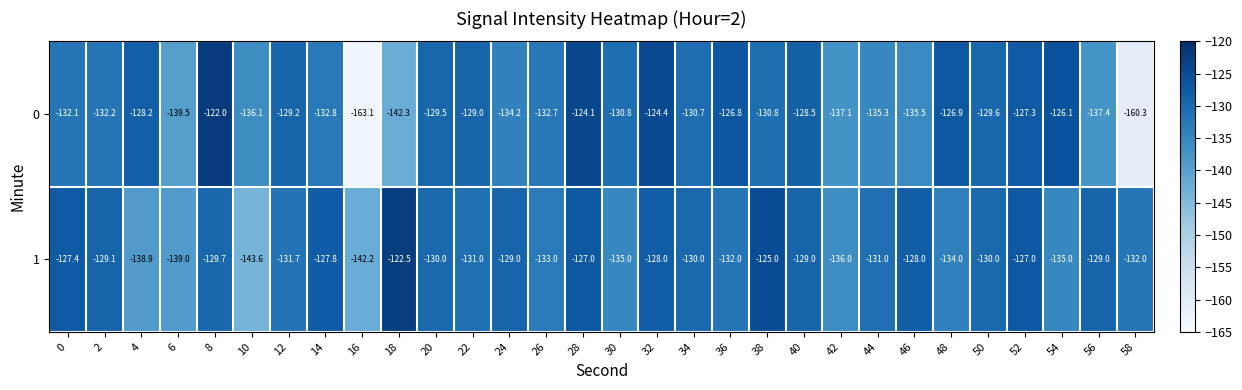

Is the value of 1 at 50 greater than the value of 0 at 46?

Yes